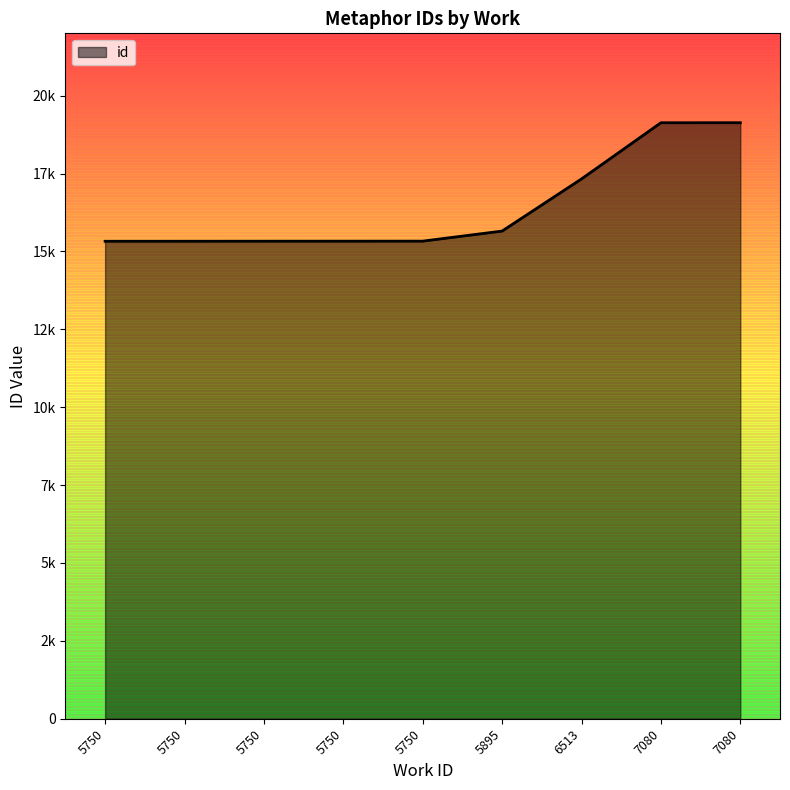

Does the chart have visible grid lines?

No